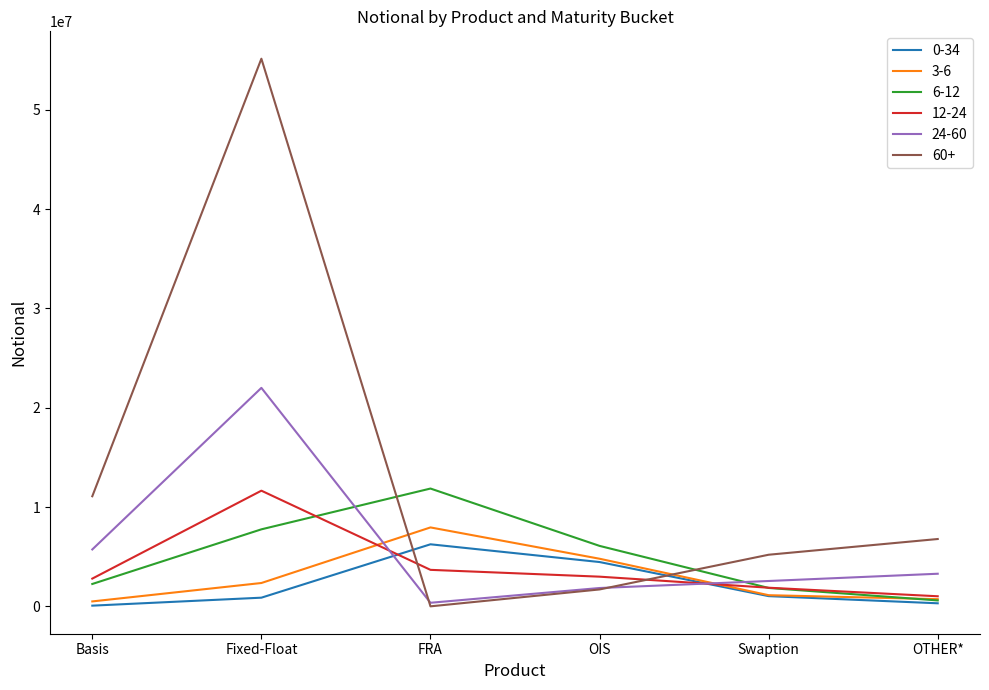

Is it true that 12-24 equals 1878072 at Swaption?

True